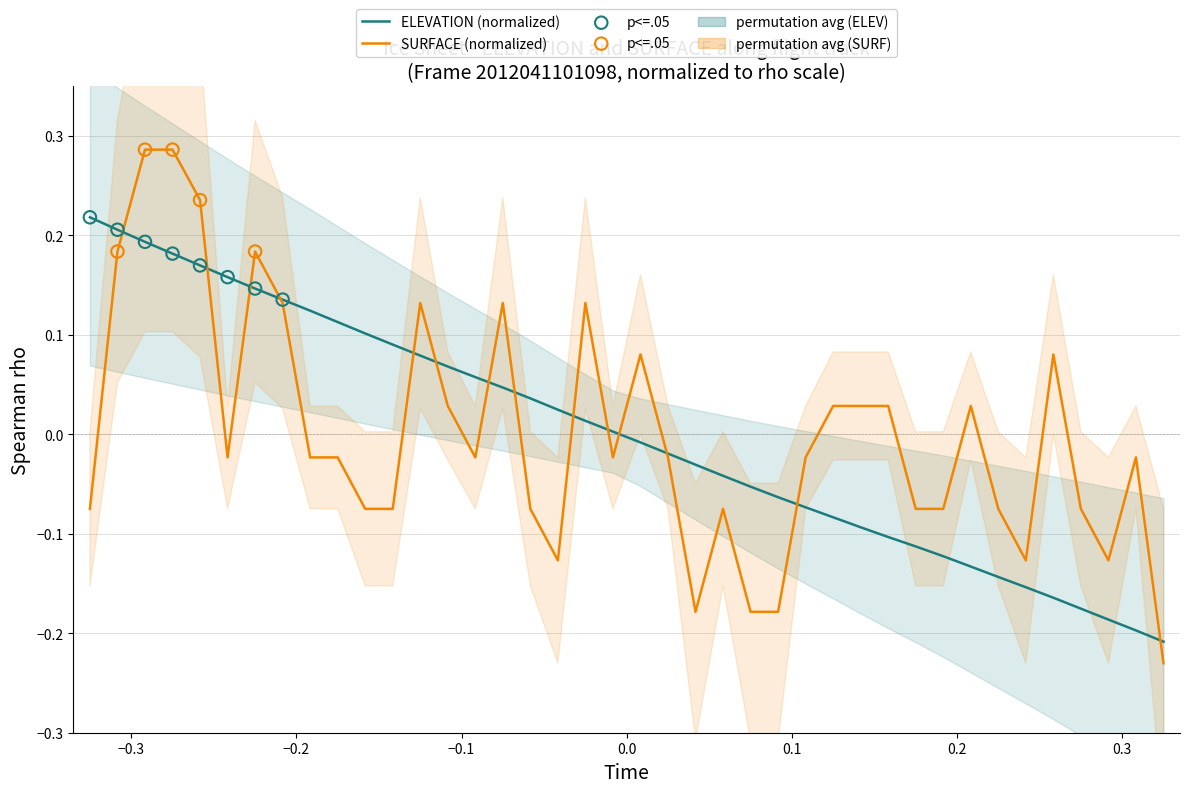

Which series reaches the minimum Y coordinate?

SURFACE